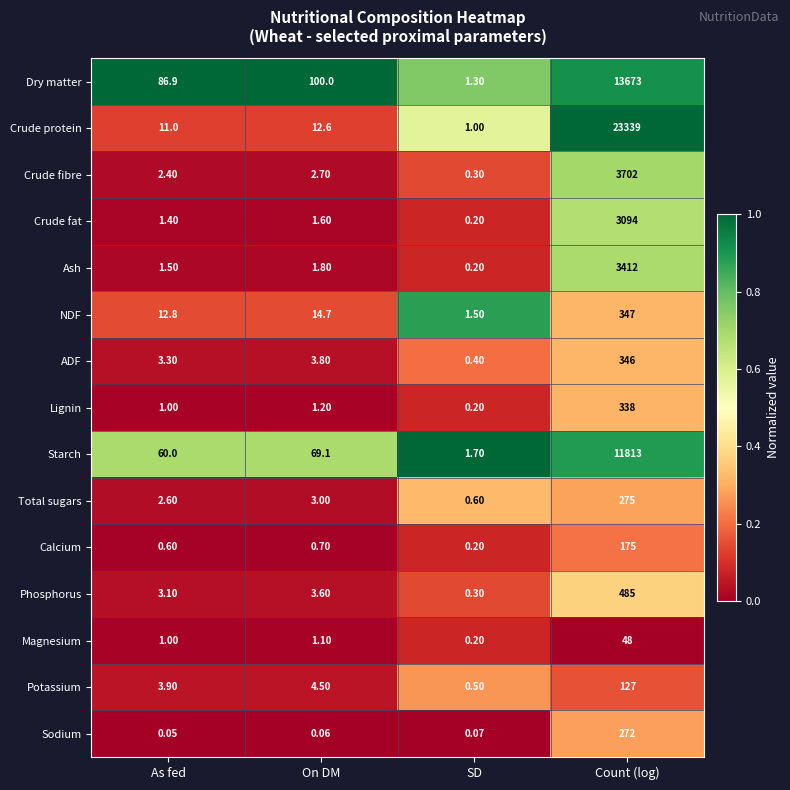

At which category does the chart reach its minimum across all series?

As fed